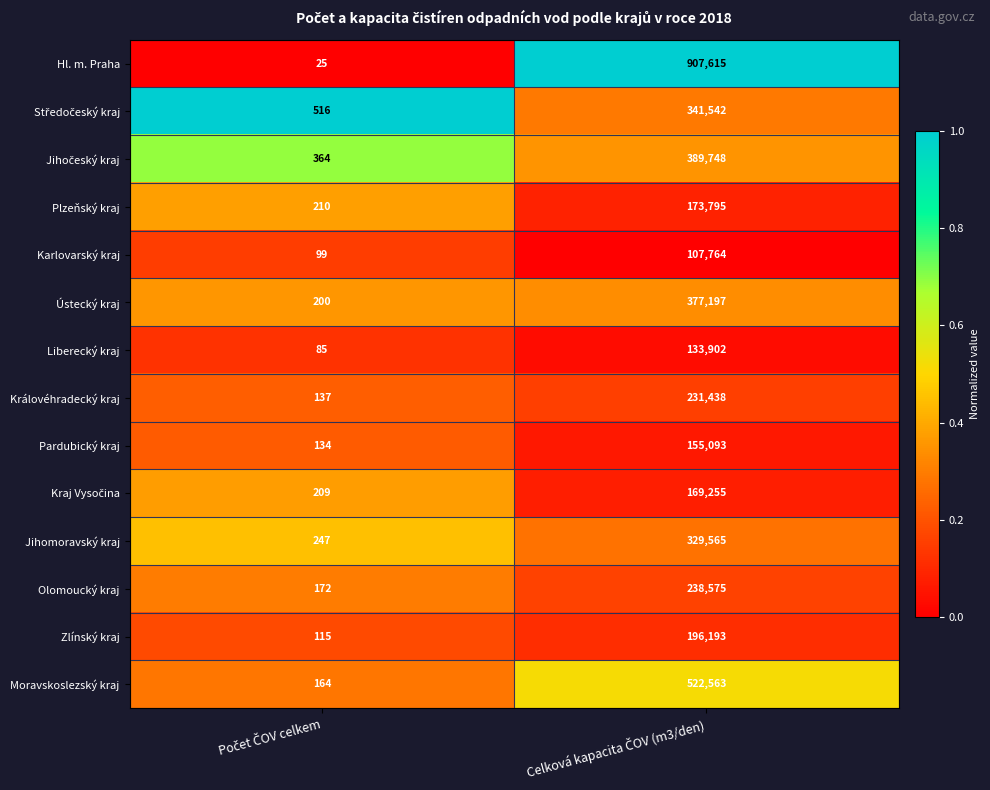

Which series has the largest total across all categories?

Hl. m. Praha